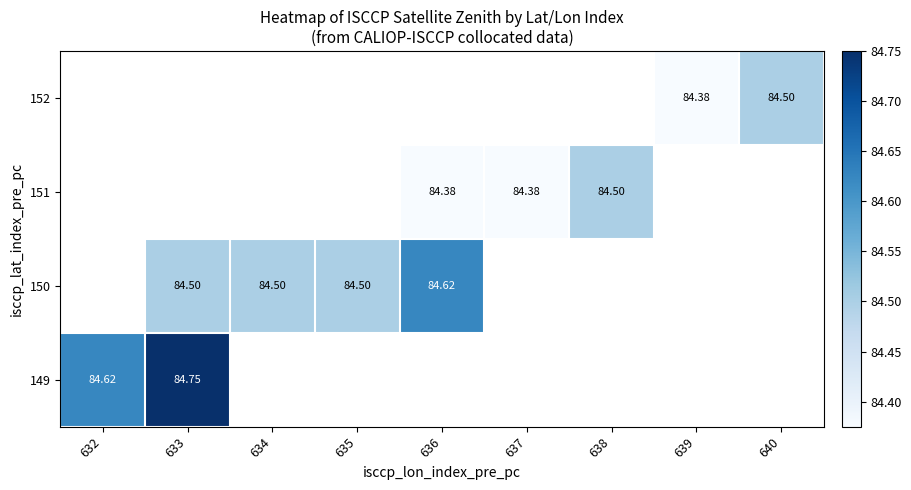

Which category has the highest value across all series?

633